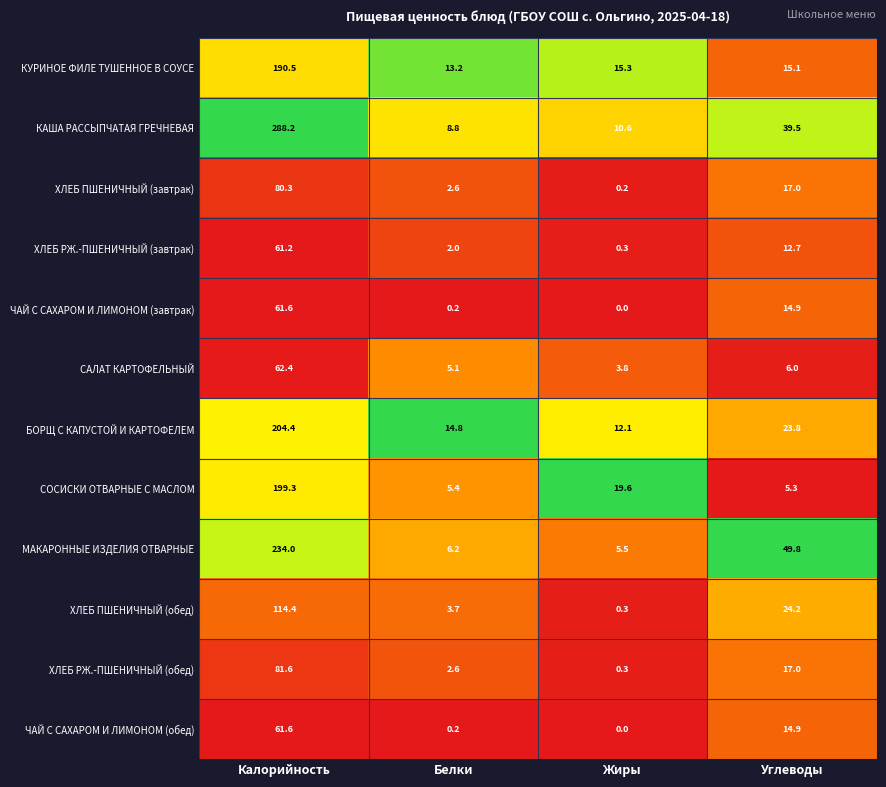

The САЛАТ КАРТОФЕЛЬНЫЙ series shows 6.0 at Углеводы. True or false?

True